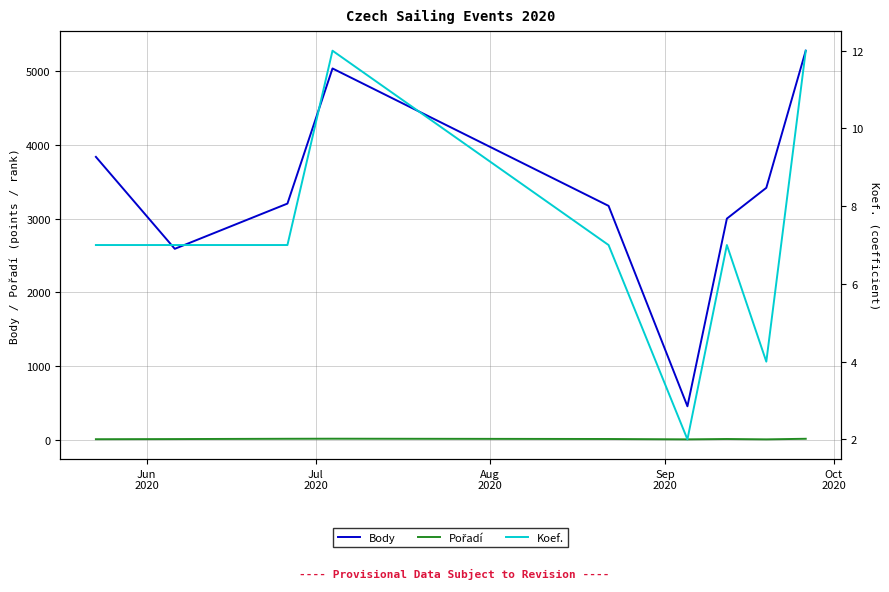

What is the highest value of the Body series?

5278